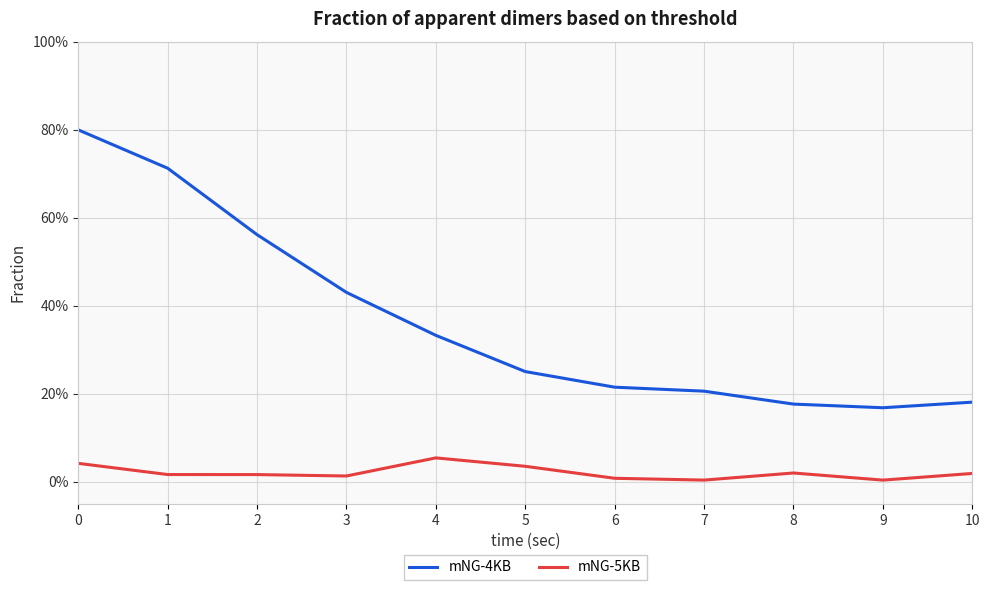

What are all the series names shown in the legend?

mNG-4KB, mNG-5KB